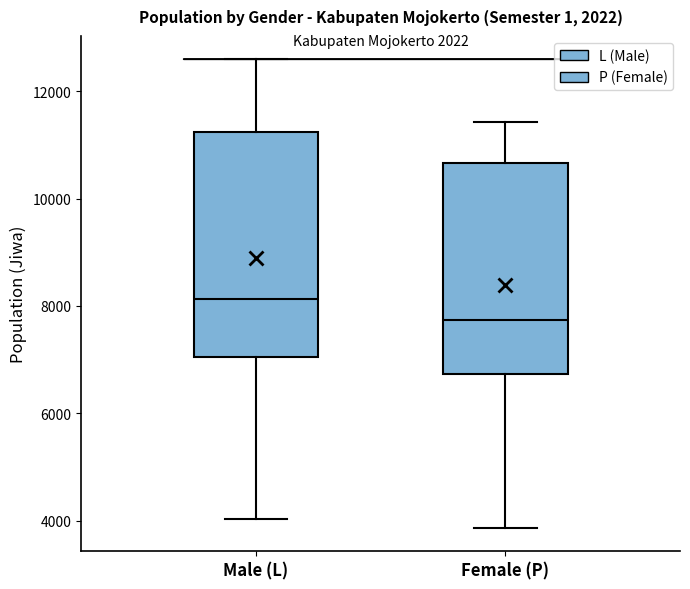

Reading left to right, read every box against the y-axis: the position of its median line, the range the box covers, and the ends of its whiskers. The values are not printed on the chart, so give them approximately, as read against the axis.

Male (L): median 8200, box 7000 to 11200, whiskers 4000 to 12600
Female (P): median 7800, box 6800 to 10600, whiskers 3800 to 11400